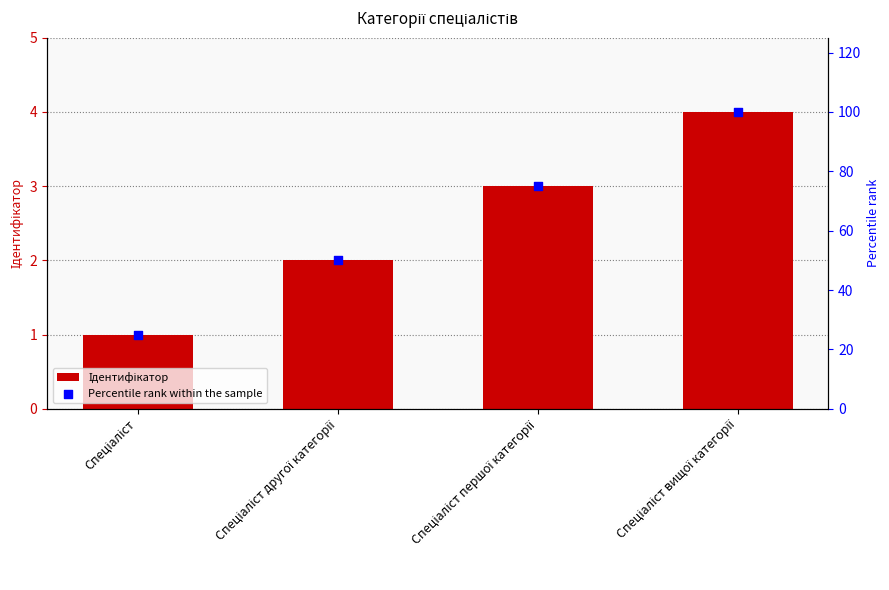

Which series has the widest spread of Y values?

Percentile rank within the sample